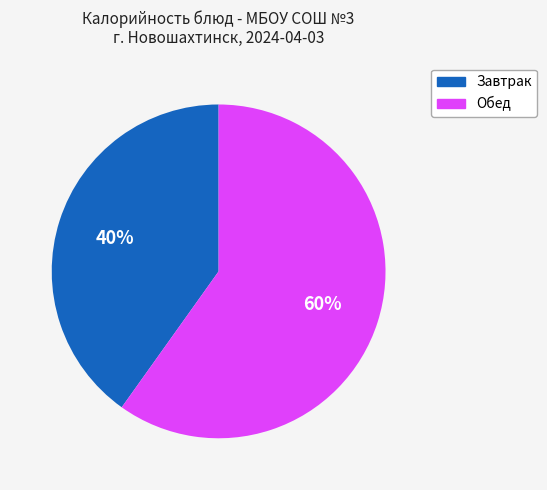

To the nearest percent, what is the average slice percentage?

50%